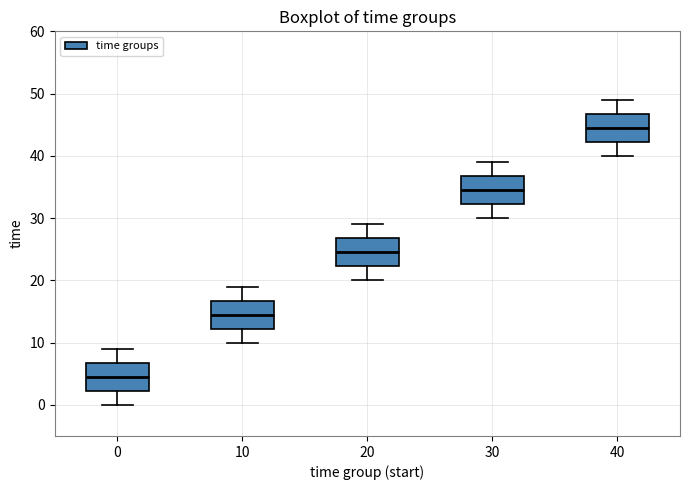

Where is the lower edge of the box at x = 20 on the y-axis? The values are not printed on the chart, so give them approximately, as read against the axis.

22